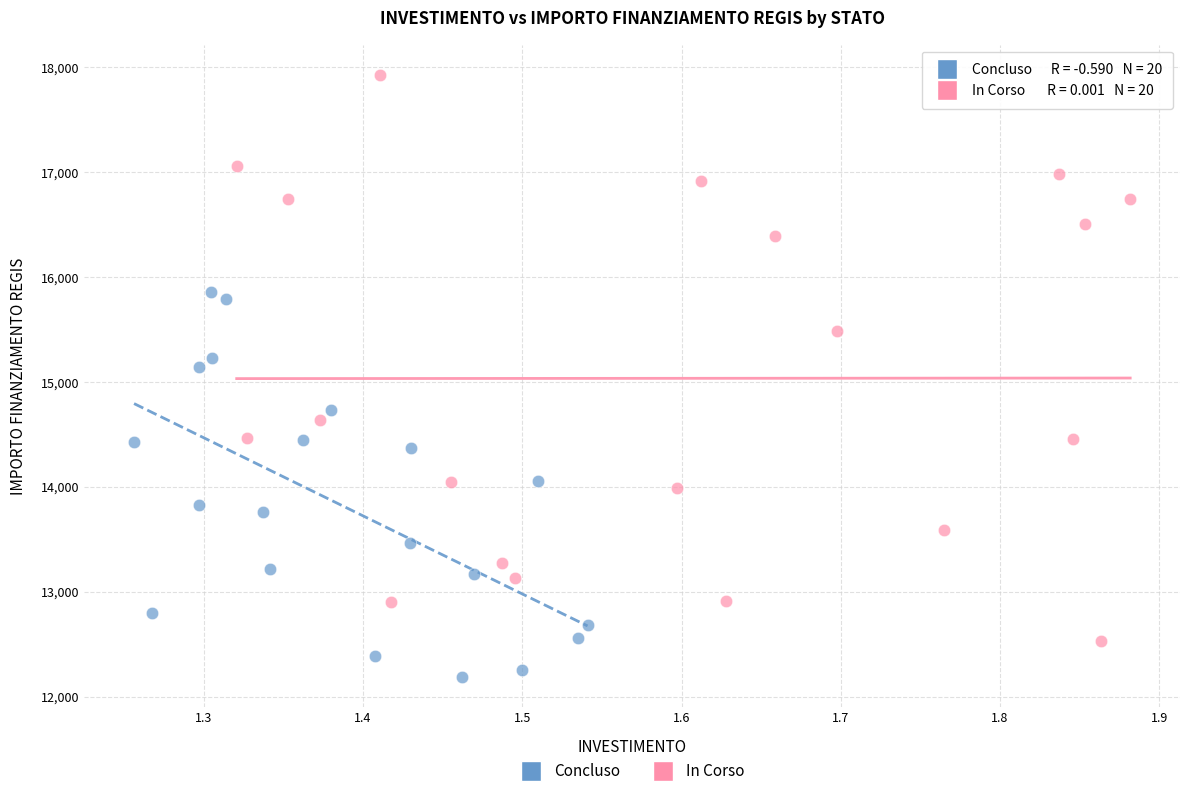

Which series reaches the maximum Y coordinate?

In Corso